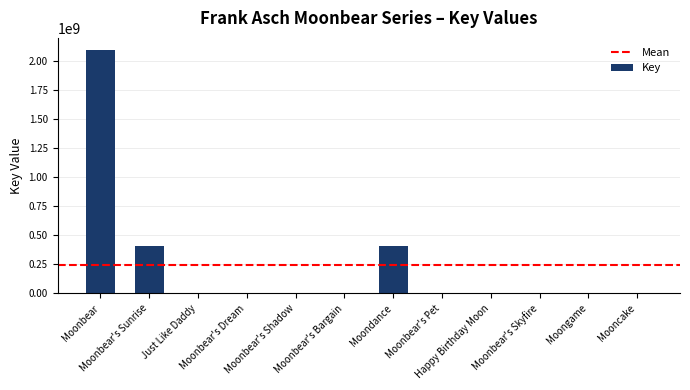

How many categories are shown in the chart?

12